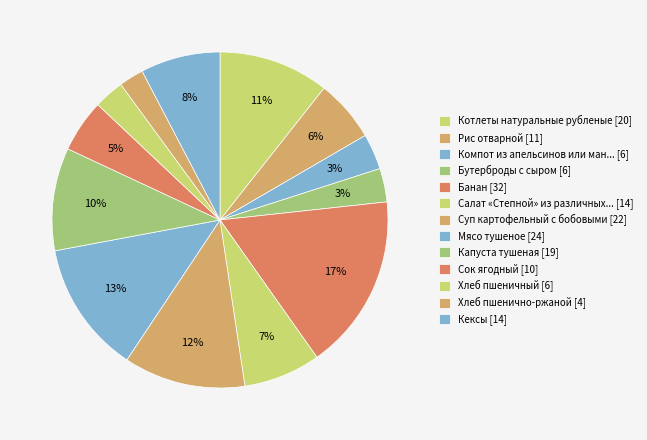

Count the number of slices in the pie.

13